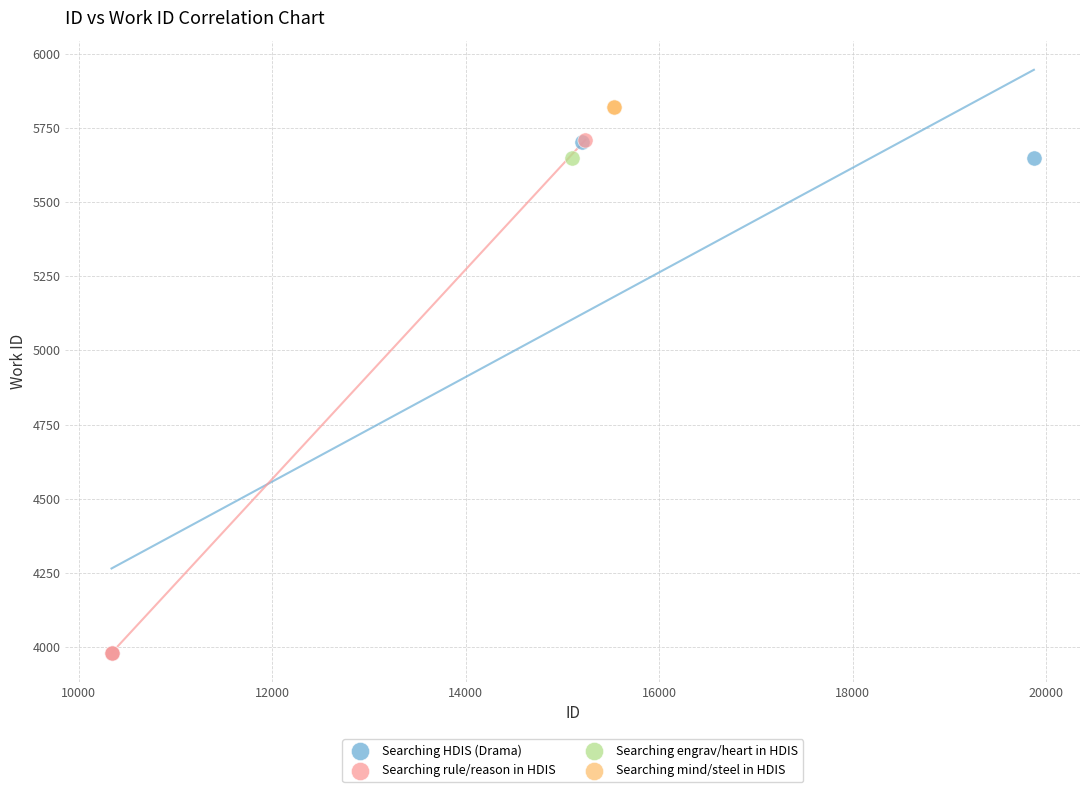

What are all the series names shown in the legend?

Searching HDIS (Drama), Searching rule/reason in HDIS, Searching engrav/heart in HDIS, Searching mind/steel in HDIS